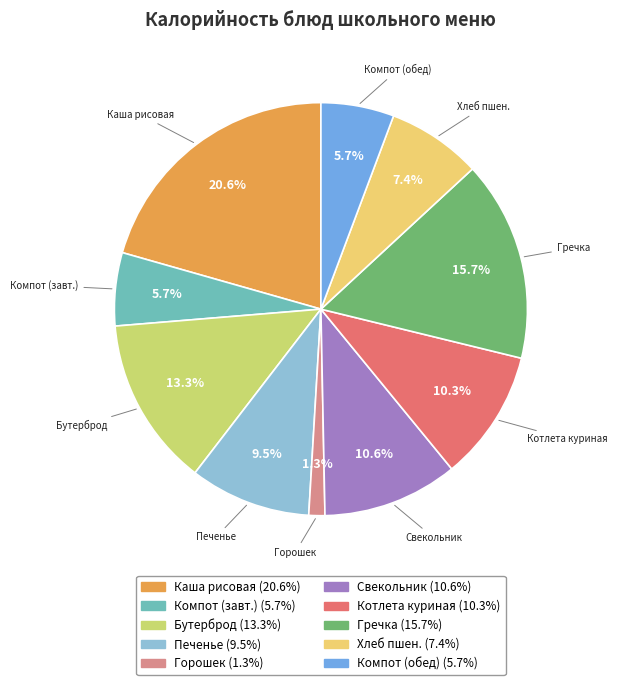

Does any single category account for the majority?

No